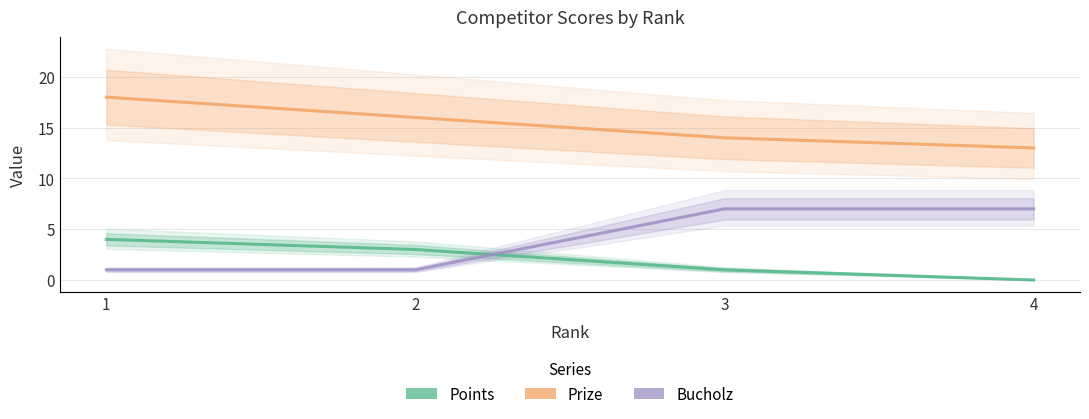

How many positive values does the Points series have?

3